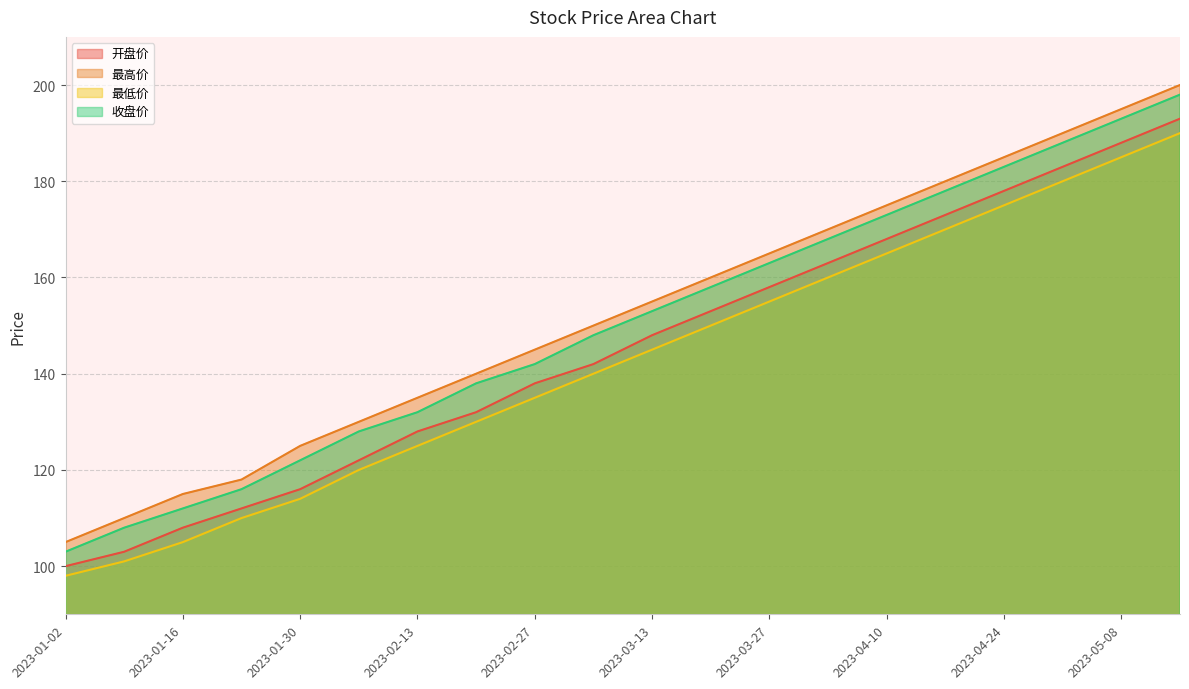

Where does the 收盘价 series first go above 153?

2023-03-20